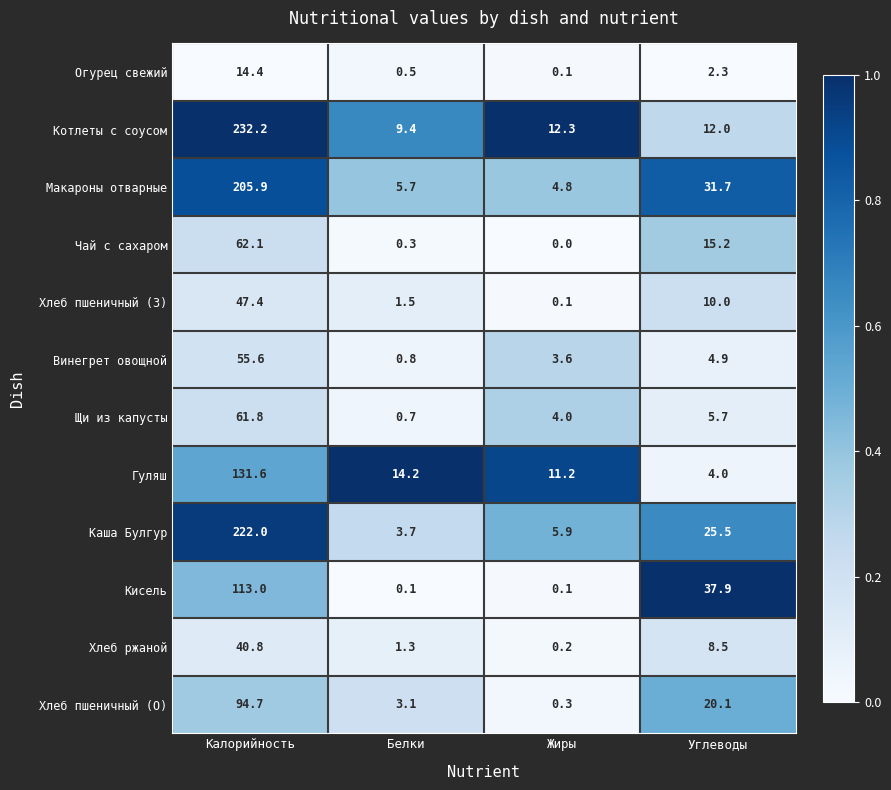

Where is Гуляш nearest to the value 67?

Белки